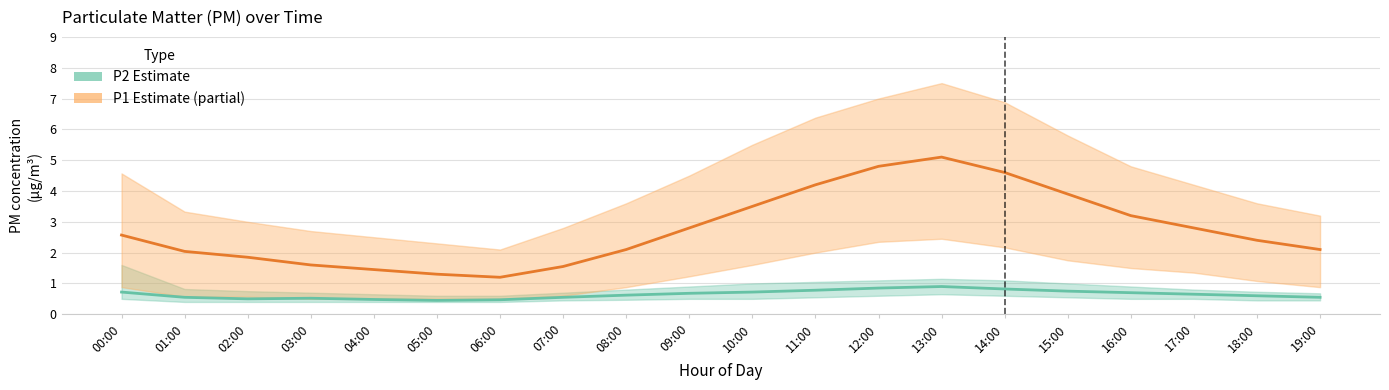

True or false: P2 (Estimate) has more than 2 interior local peaks.

False